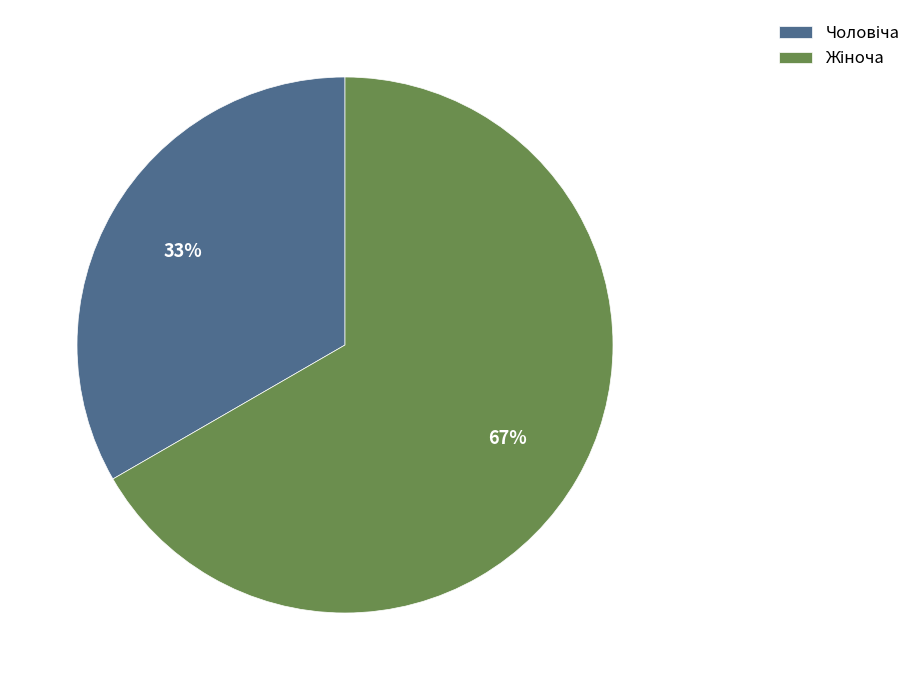

Is there a majority slice in this chart?

Yes